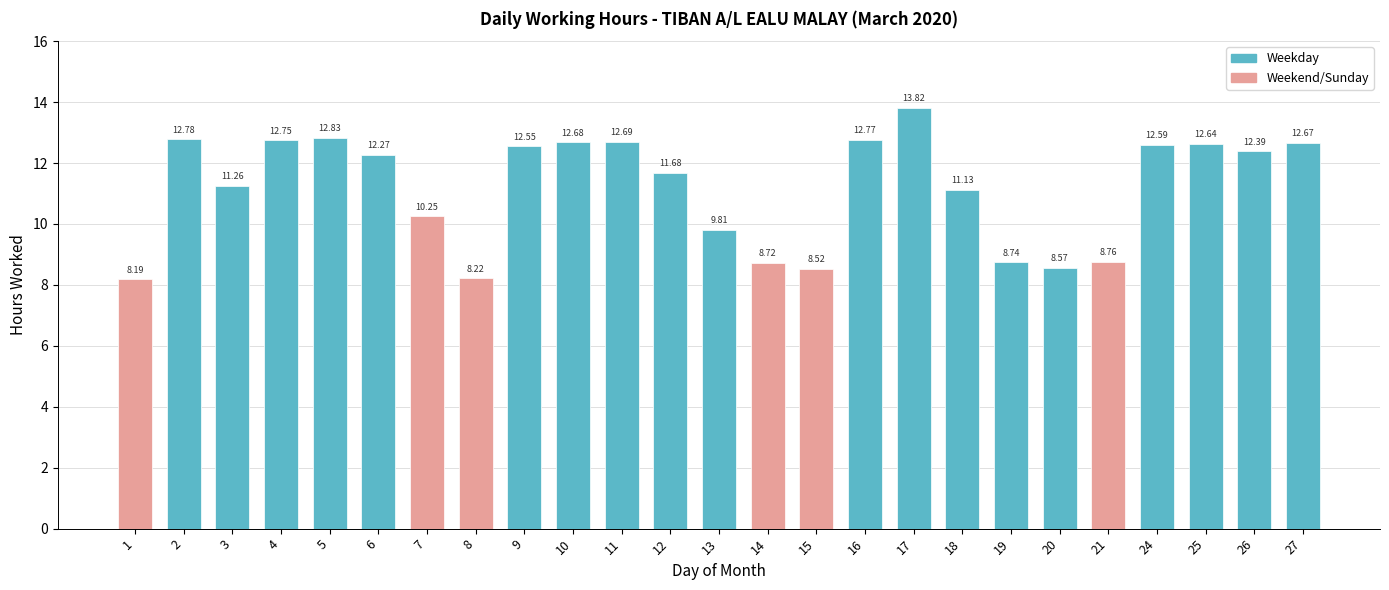

Rank the categories by value from lowest to highest.

1, 8, 15, 20, 14, 19, 21, 13, 7, 18, 3, 12, 6, 26, 9, 24, 25, 27, 10, 11, 4, 16, 2, 5, 17